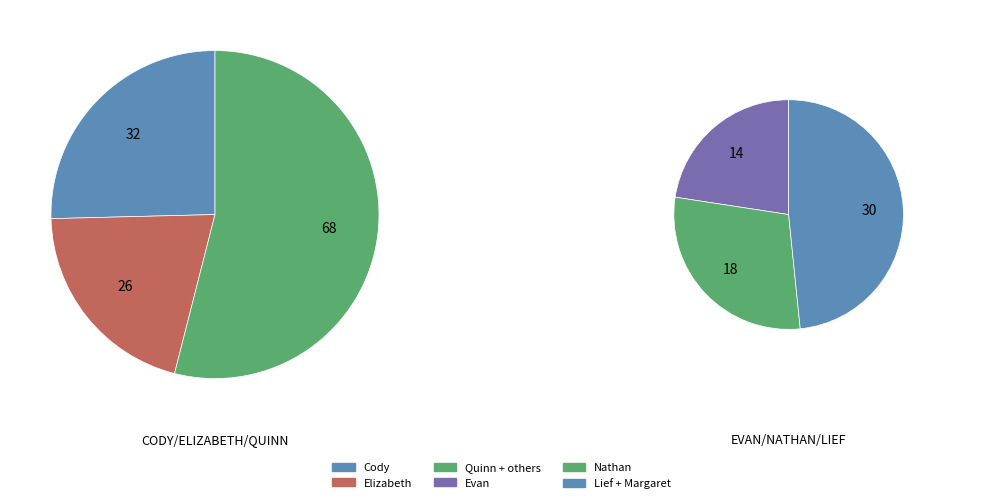

What is the ratio of the value at Evan to the value at Cody?

0.4